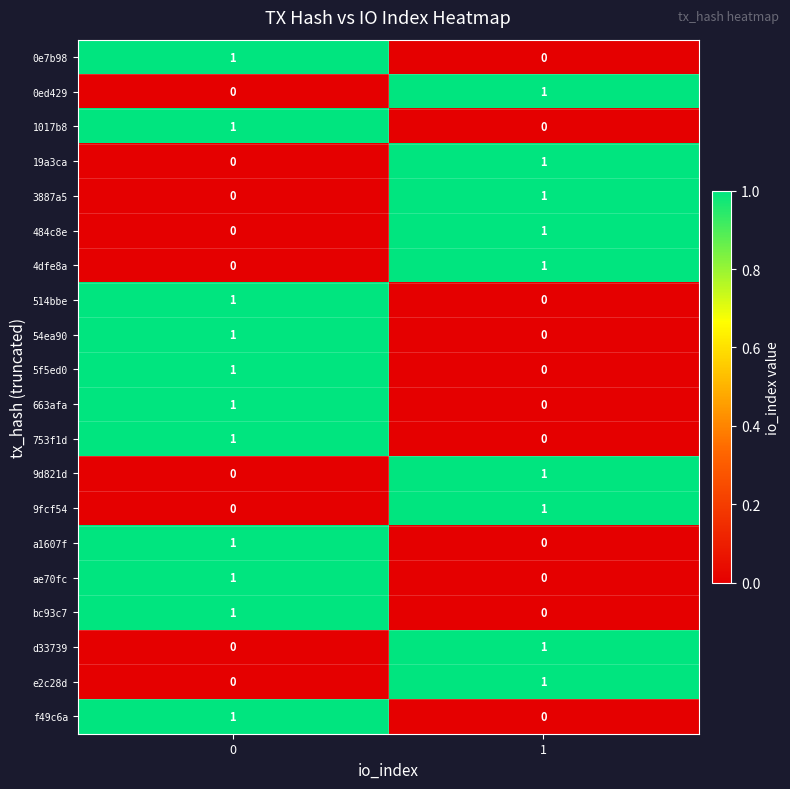

At how many categories does at least one series exceed 0?

2